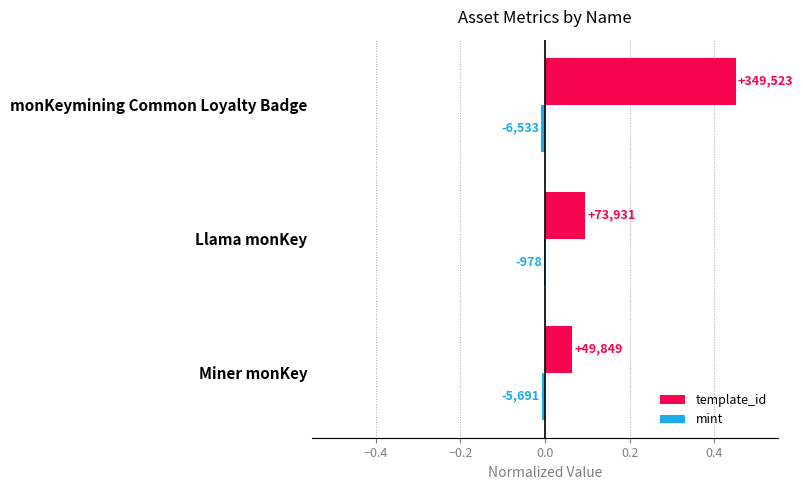

What is the greatest value displayed?

0.5